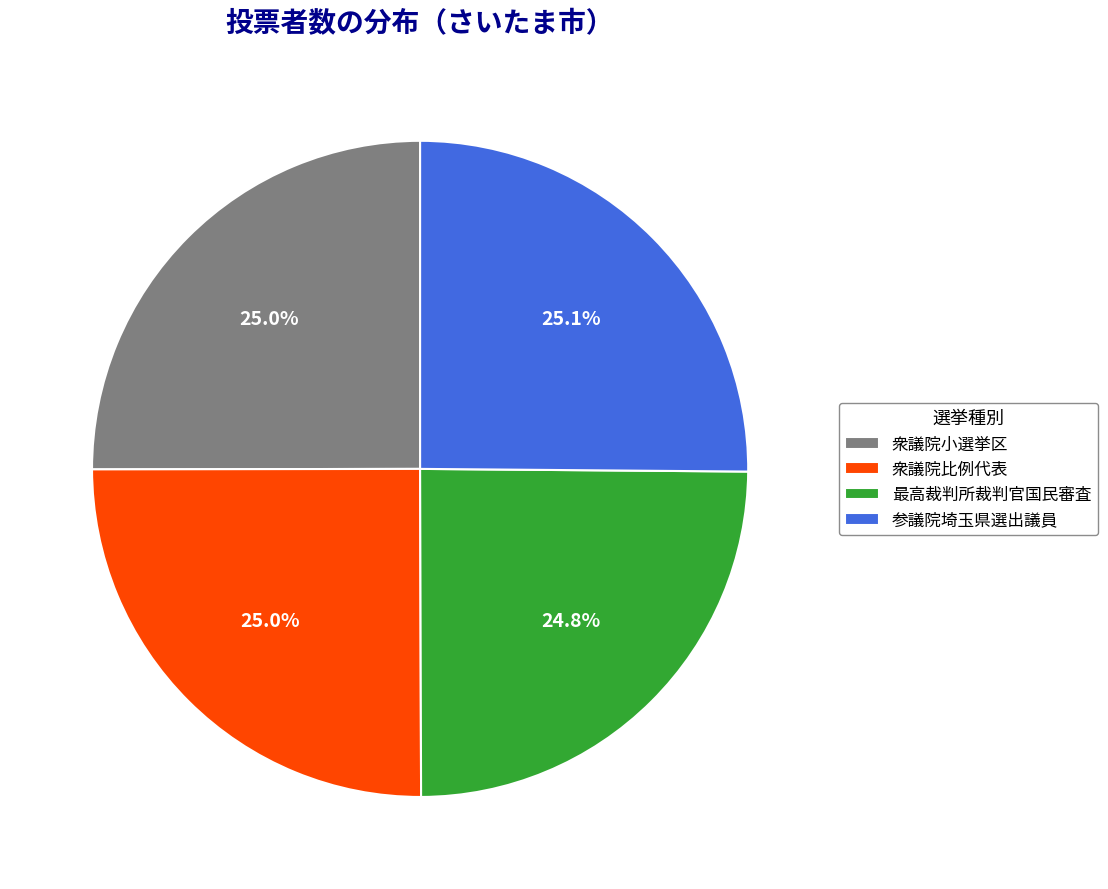

Is 衆議院比例代表 the majority of the pie?

No